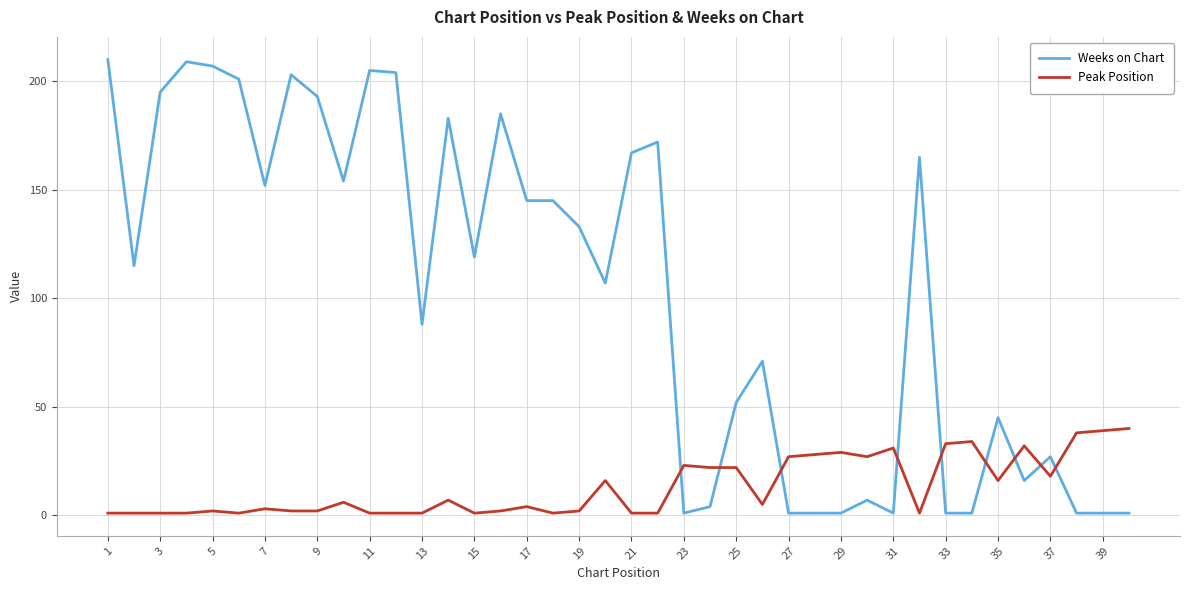

List the series in order of their peak value, lowest first.

Peak Position, Weeks on Chart